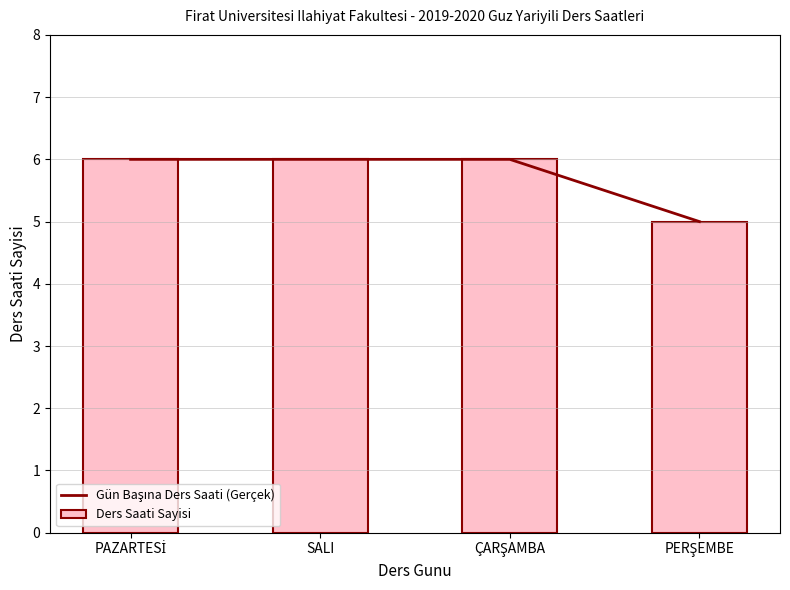

Is it true that Gün Başına Ders Saati (Gerçek) equals 3 at PERŞEMBE?

False